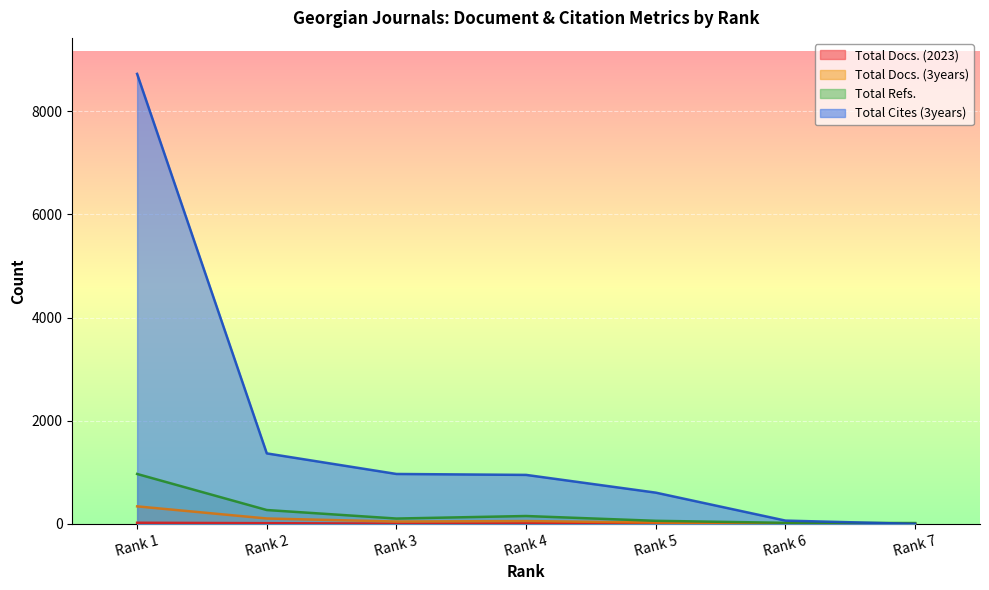

How many categories are shown in the chart?

7